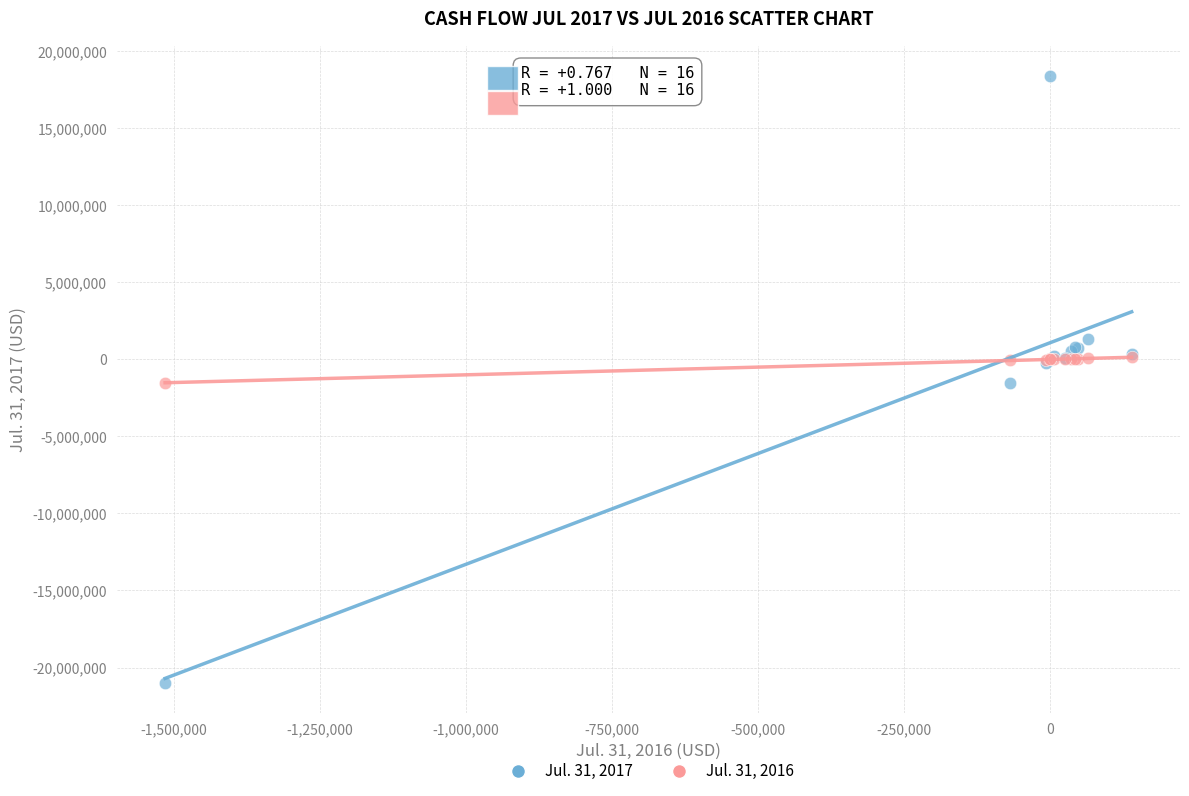

What are all the series names shown in the legend?

Jul. 31, 2017, Jul. 31, 2016